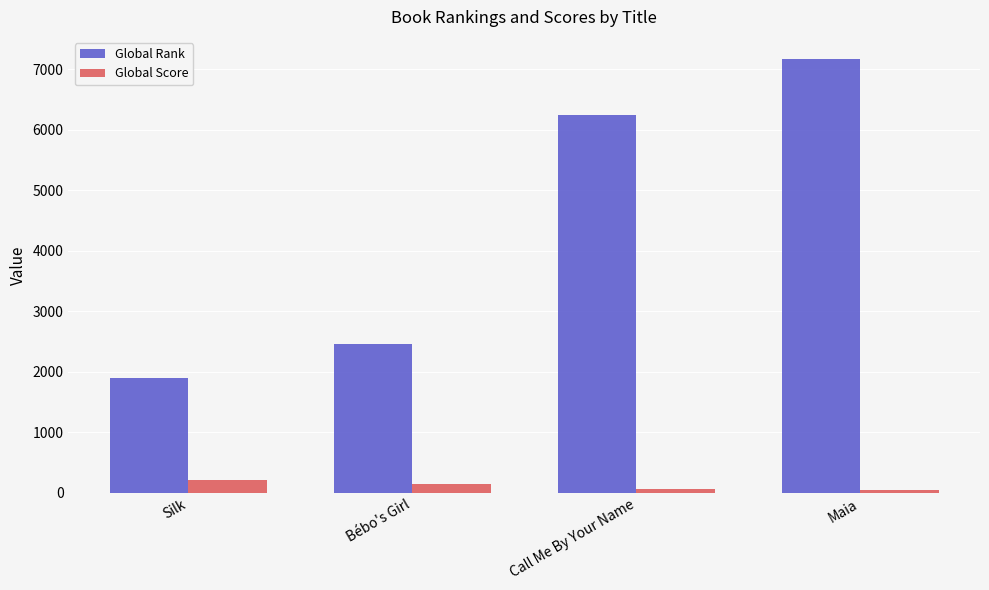

What is the difference between the second highest and minimum values in the Global Score series?

99